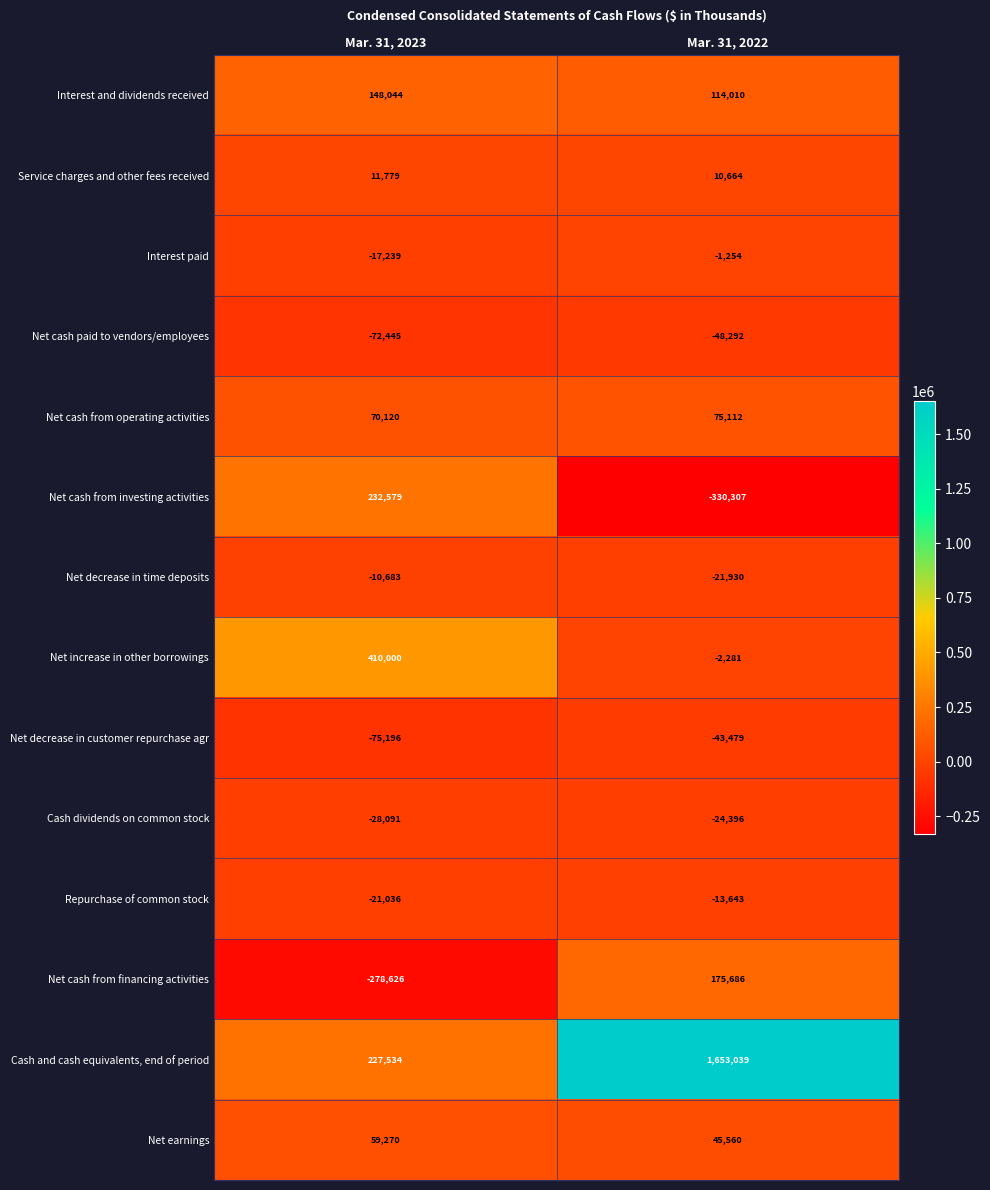

At which category does the chart reach its minimum across all series?

Mar. 31, 2022